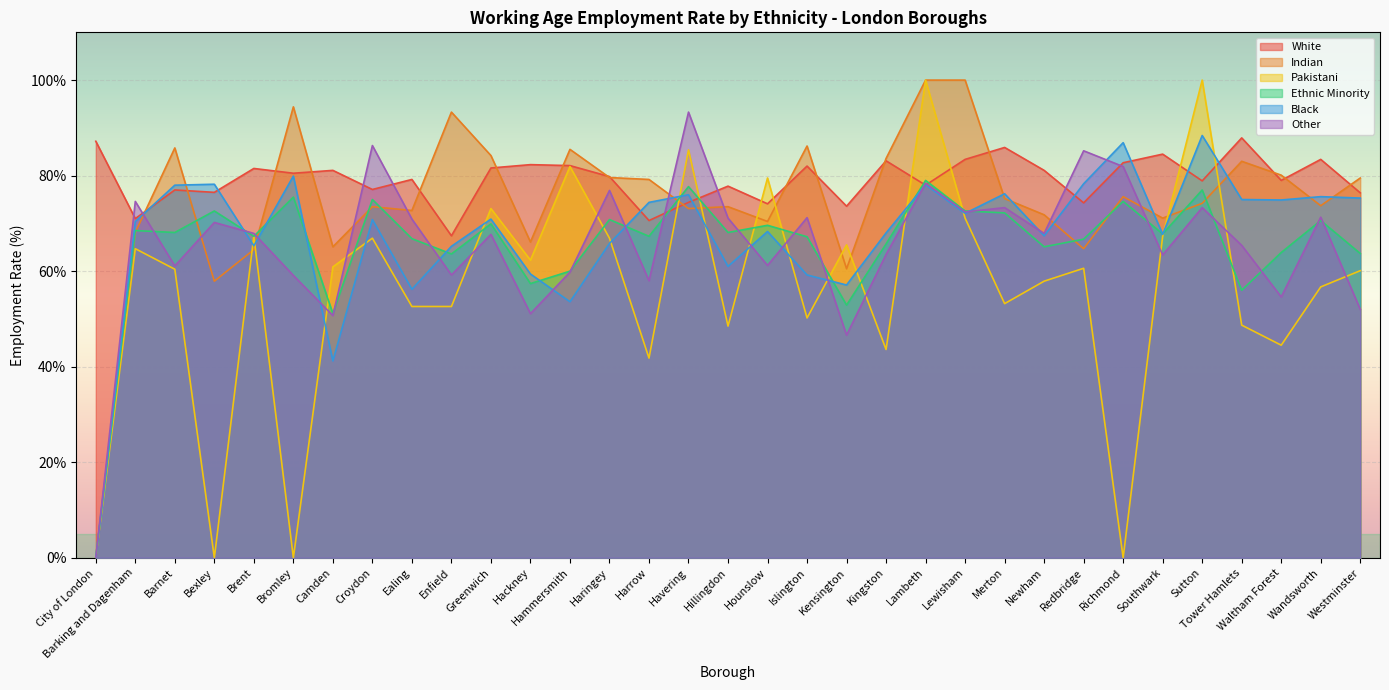

What is the average value of the Other series?

65.4